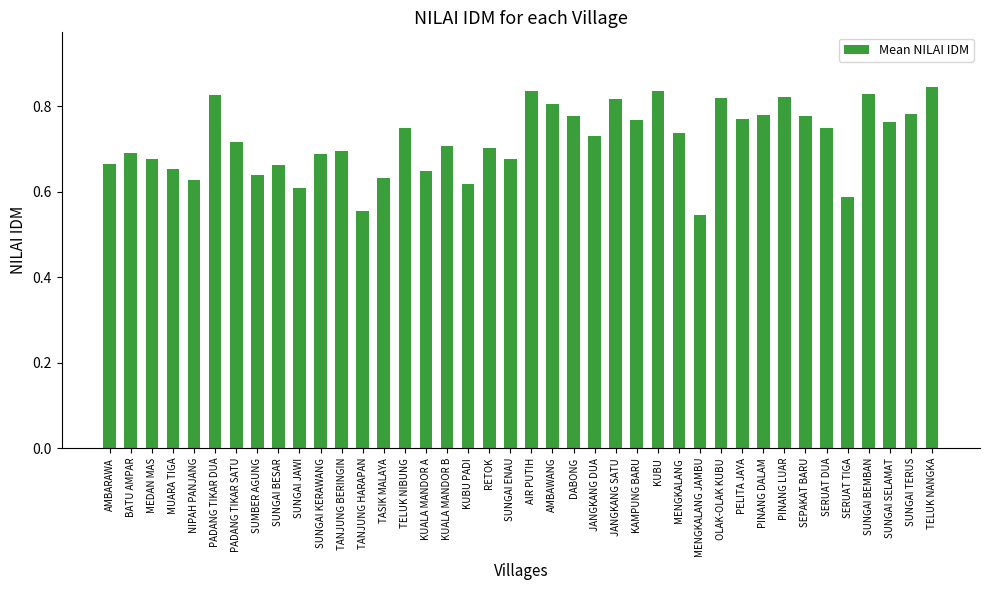

The chart shows a value of 0.2 at NIPAH PANJANG. True or false?

False